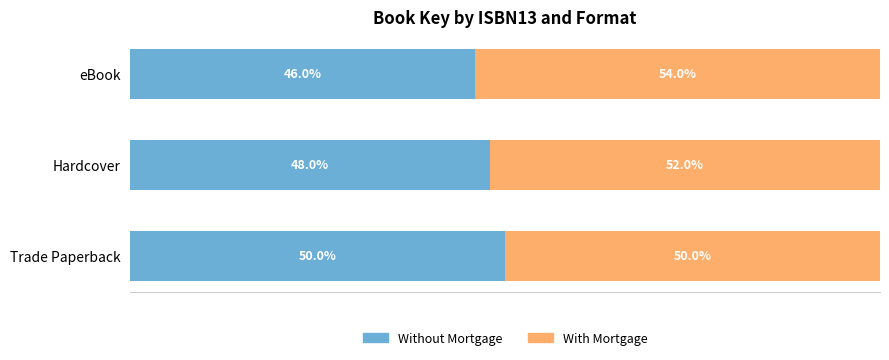

Which category has the highest value in the Without Mortgage series?

Trade Paperback